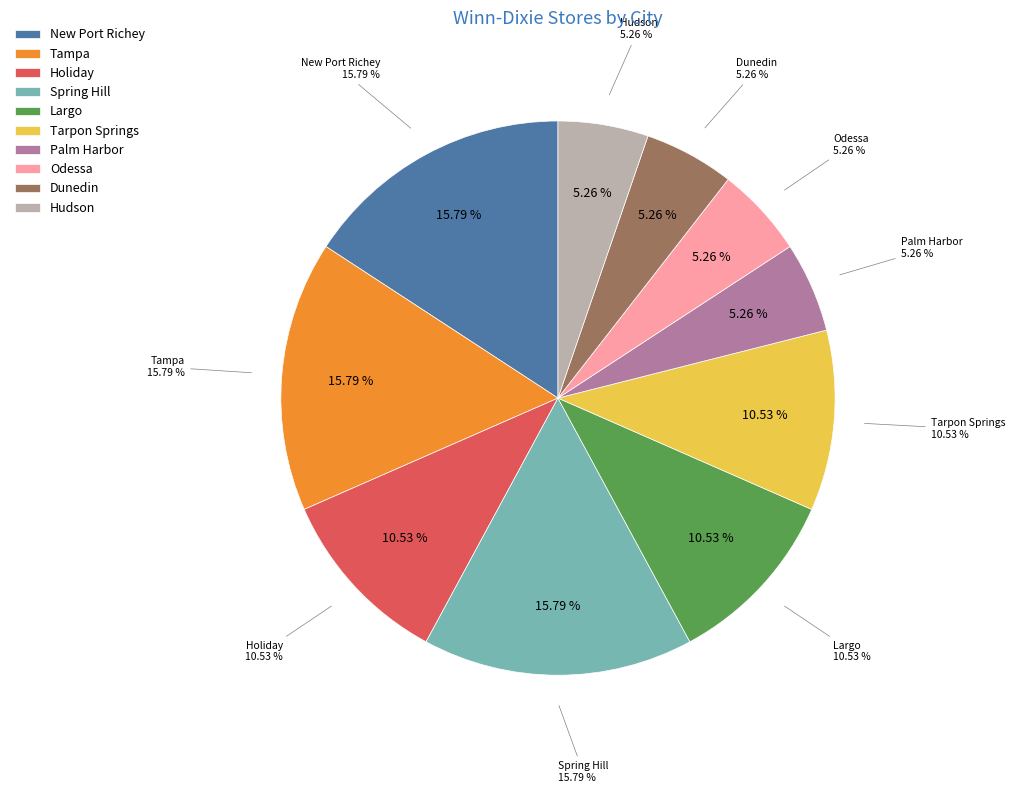

Is it true that Largo is 4% of the pie?

False